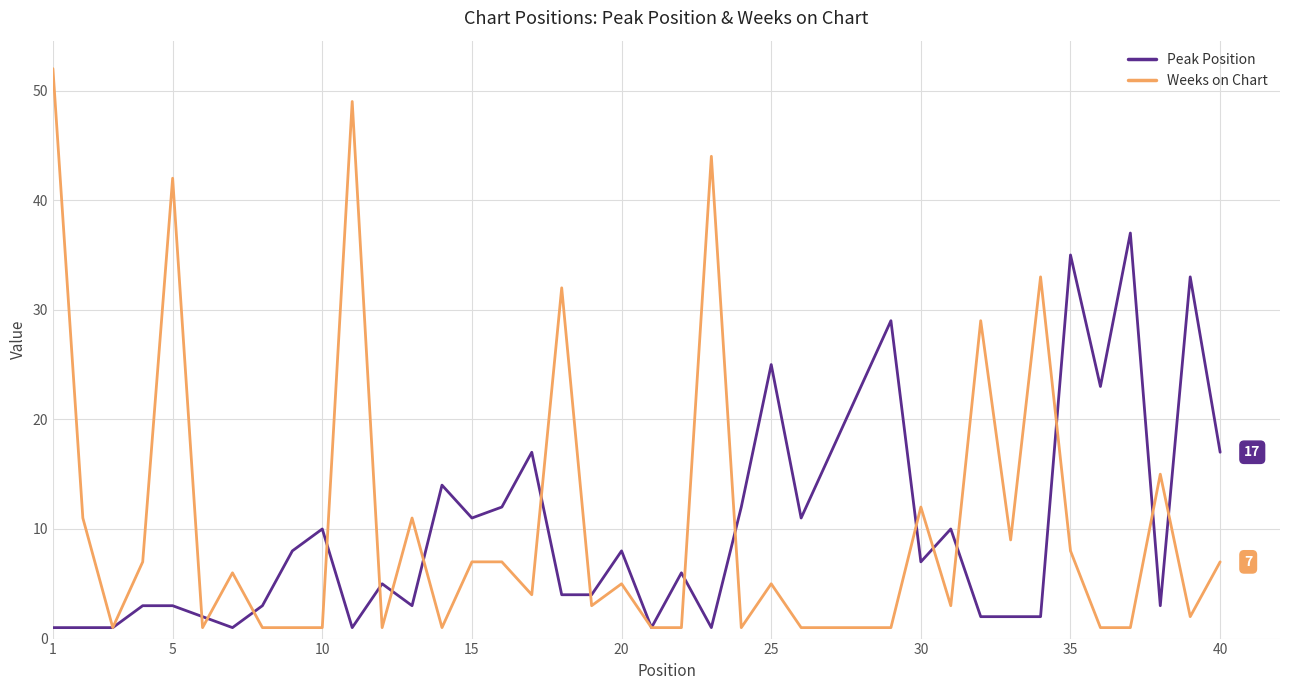

Which series ends up on top after the final intersection of Weeks on Chart and Peak Position?

Peak Position